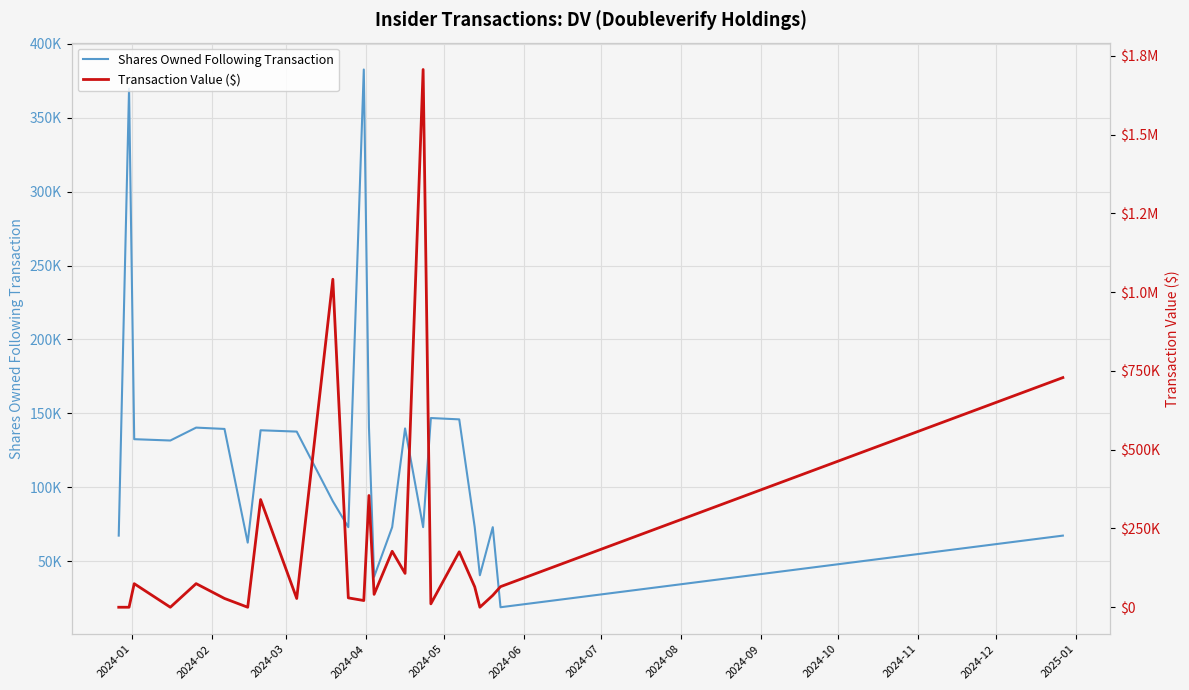

Does the chart display data point markers on the line(s)?

No